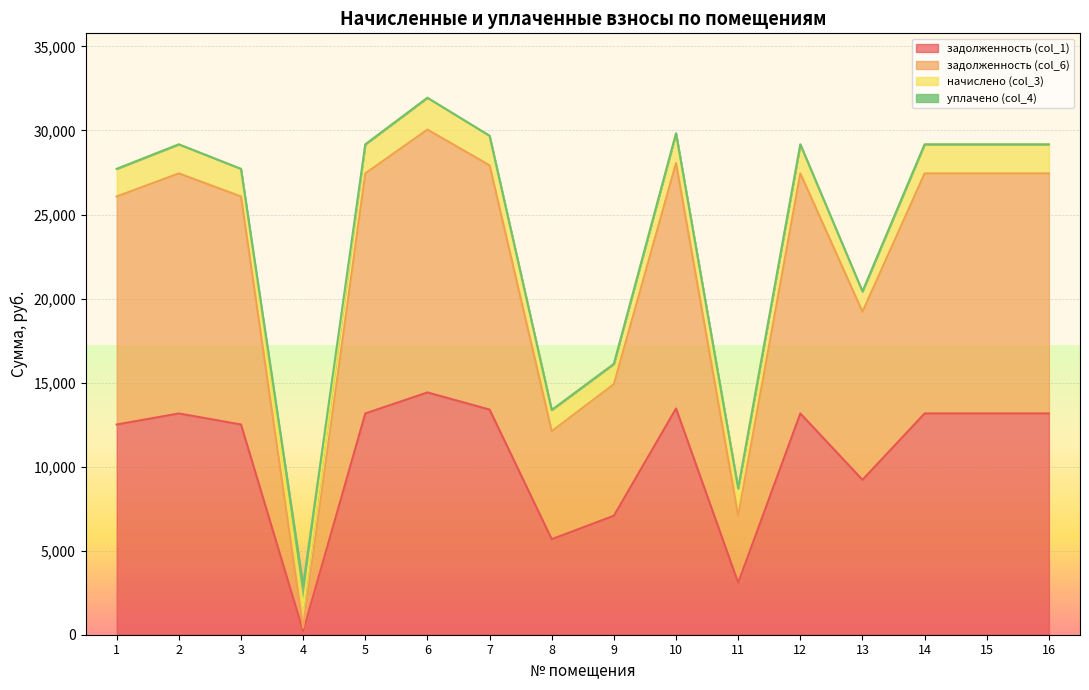

What is the value of the задолженность (col_6) point at the 2nd from the left?

27445.7